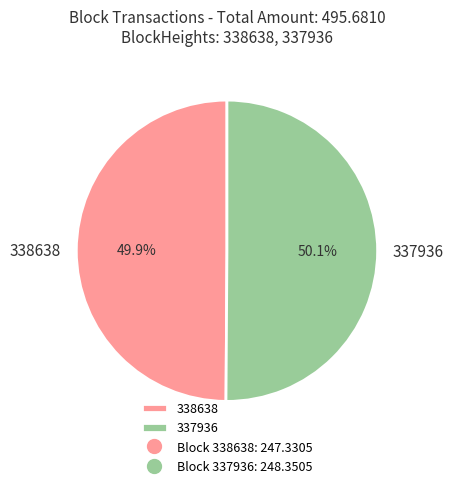

To the nearest percent, what is the difference between the largest and smallest slice percentages?

0%